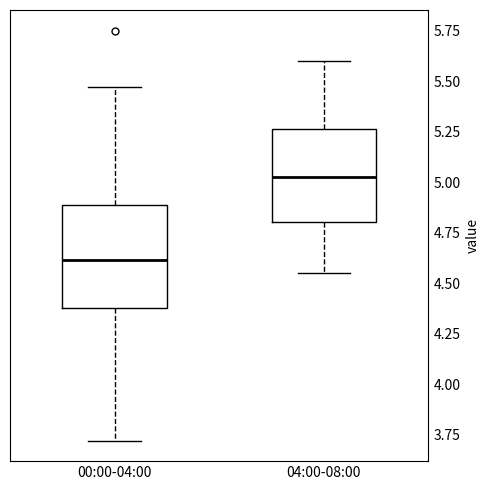

Where does the lower whisker of the box for 00:00-04:00 end on the y-axis? The values are not printed on the chart, so give them approximately, as read against the axis.

3.70